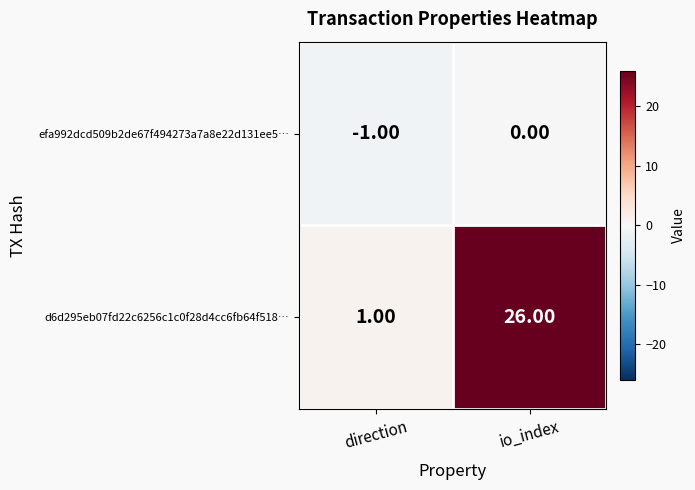

How many data points in efa992dcd509b2de67f494273a7a8e22d131ee5… are less than 0?

1